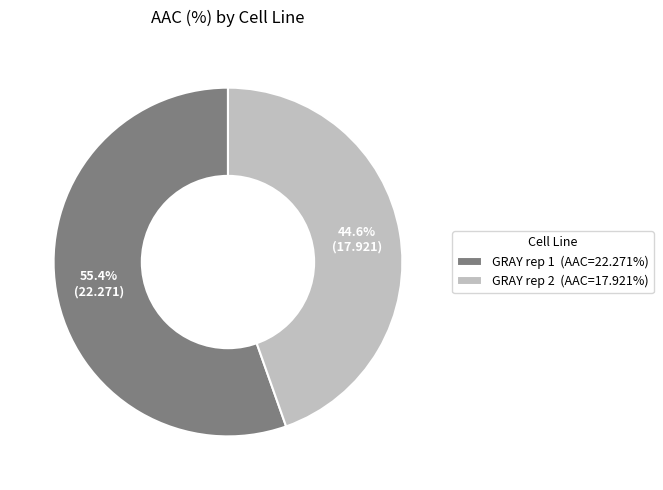

True or false: GRAY rep 1 accounts for 63% of the total.

False